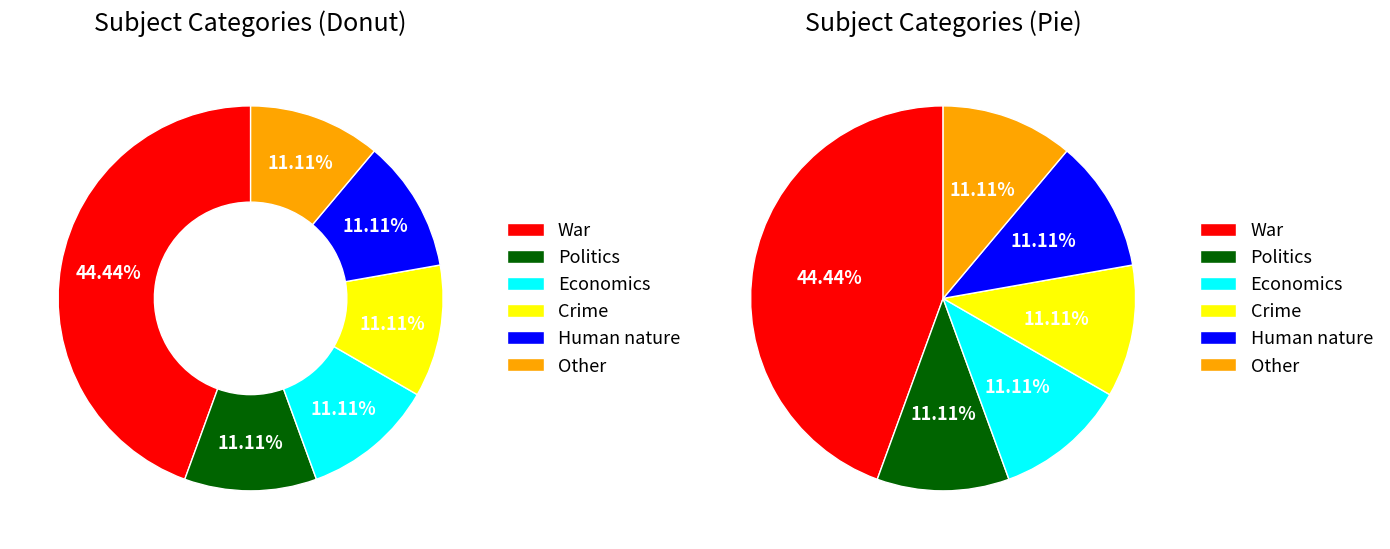

The War slice represents 44% of the pie. True or false?

True